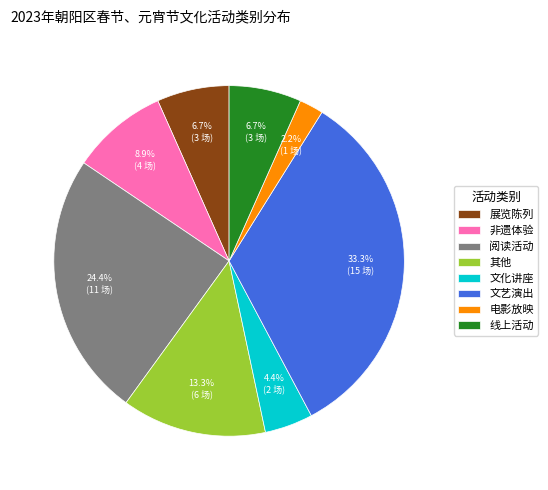

The 非遗体验 slice represents 1% of the pie. True or false?

False